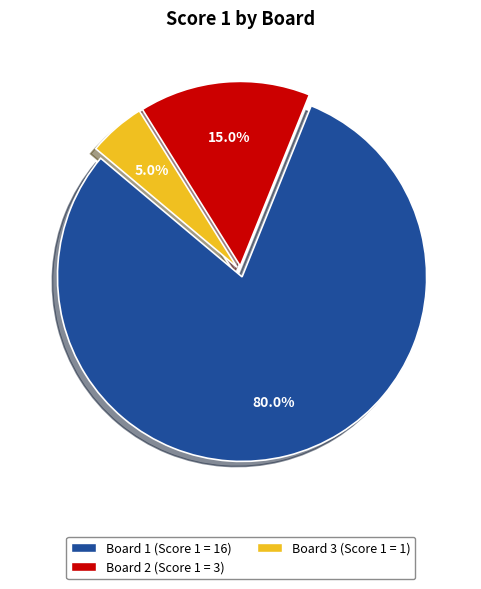

Rank the categories by value from highest to lowest.

Board 1, Board 2, Board 3